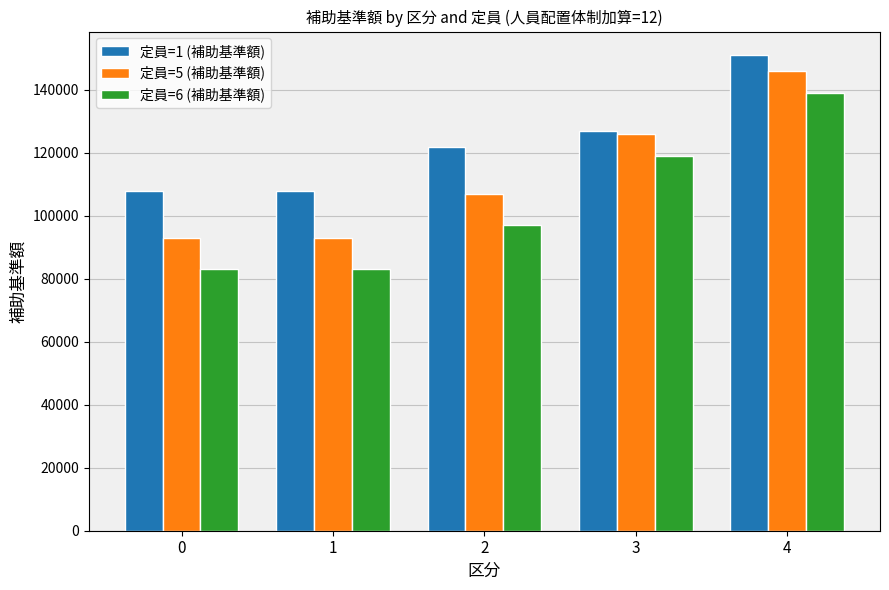

The 定員=5 (補助基準額) series shows 126000 at 3. True or false?

True